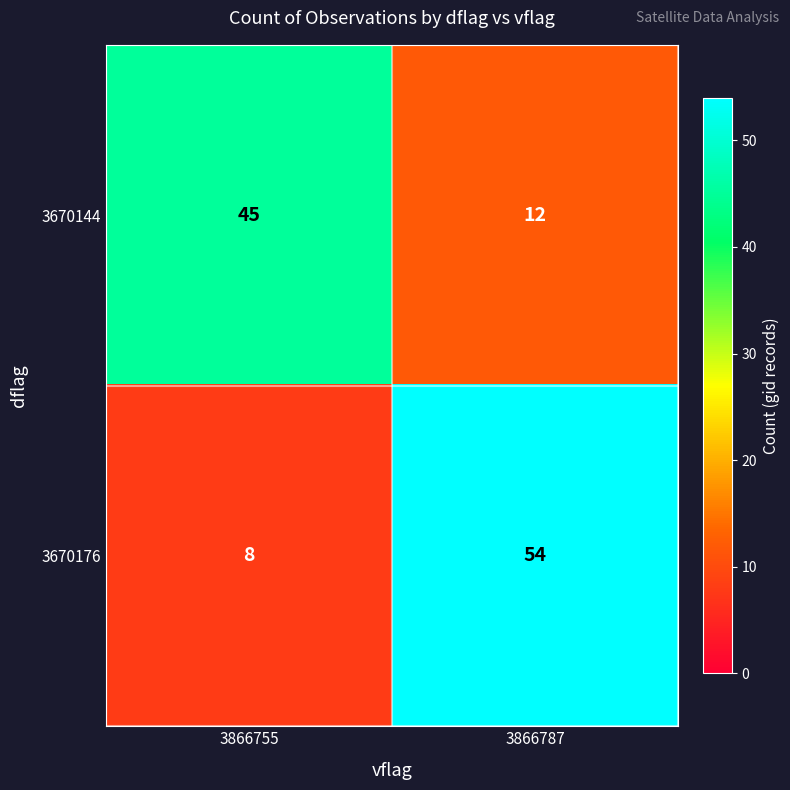

What value does the 3670176 series have at 3866755, to the nearest 10?

10